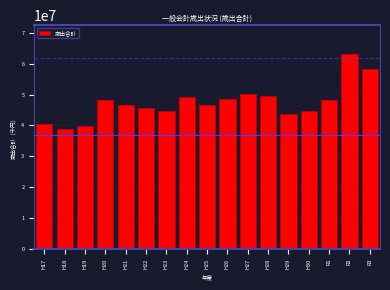

Which label corresponds to the largest value in the chart?

R2